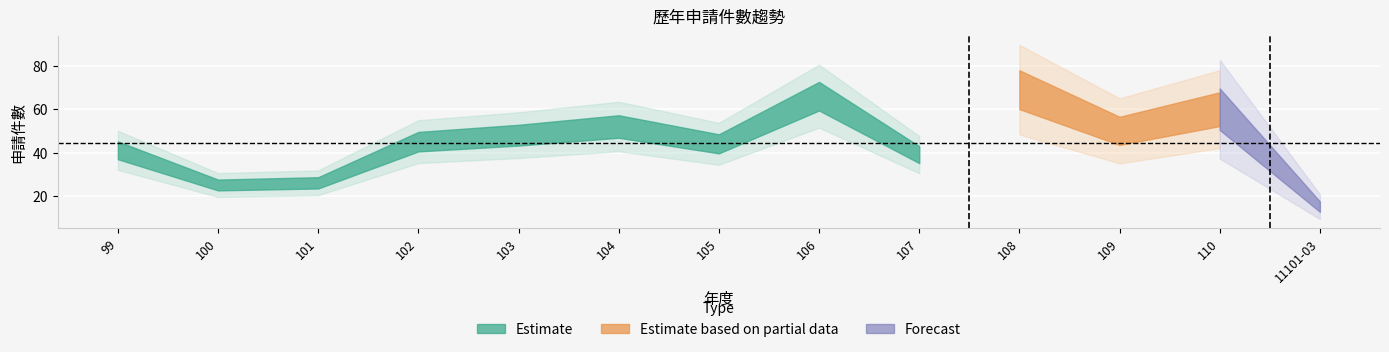

The value at 106 is 23. True or false?

False